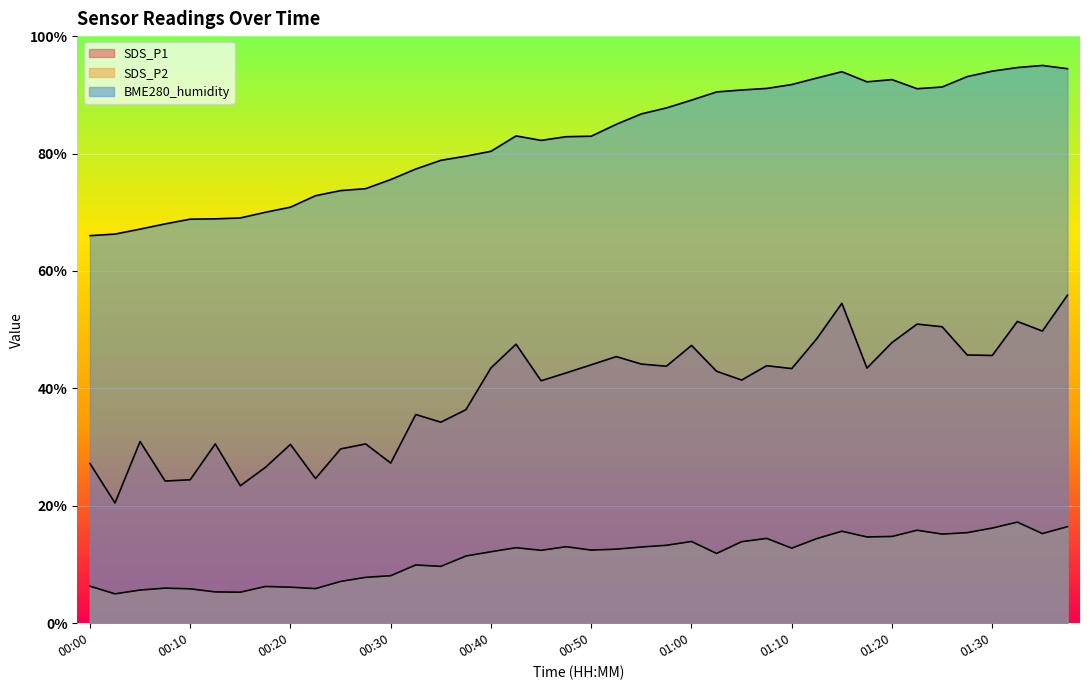

Rank the series by their average value, from lowest to highest.

SDS_P2, SDS_P1, BME280_humidity